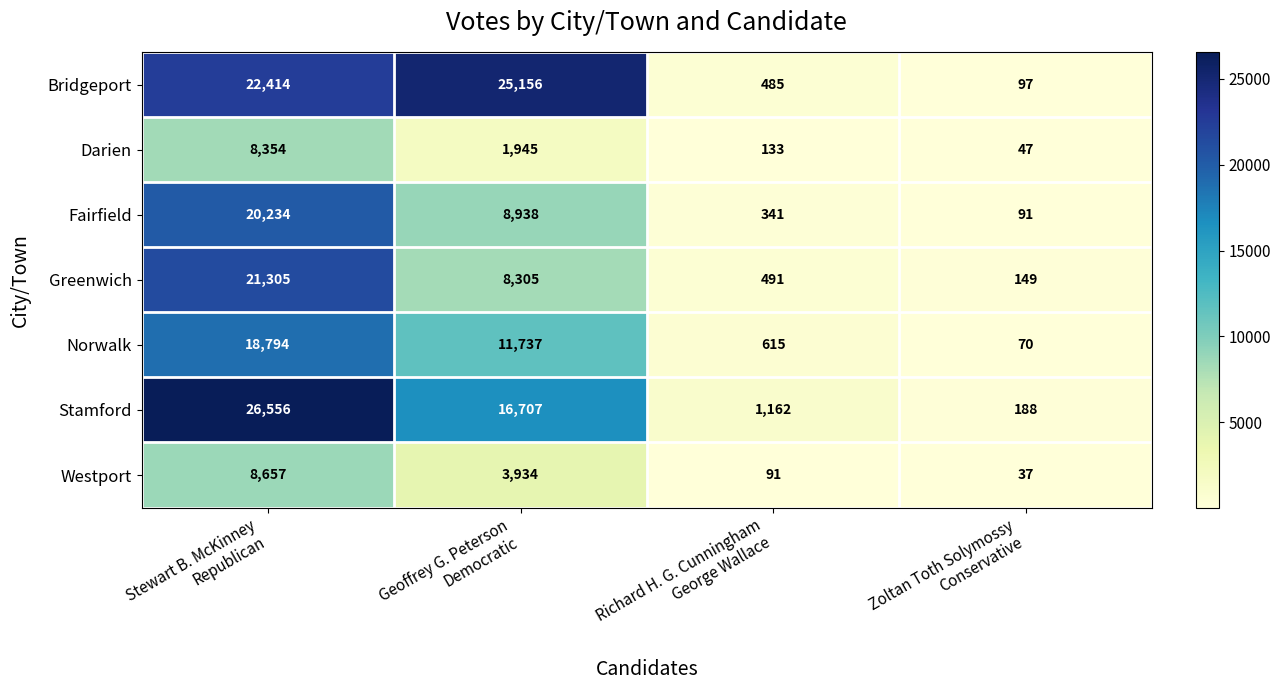

Which series has the largest total across all categories?

Bridgeport